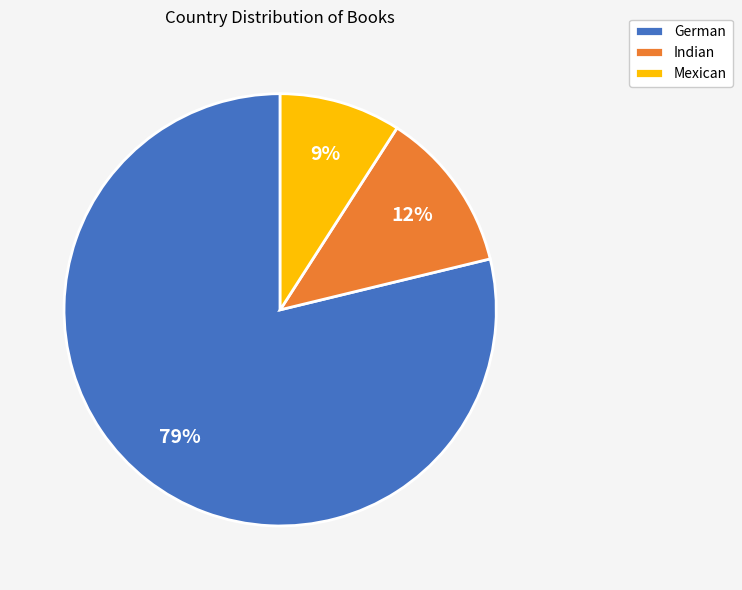

The Mexican slice represents 4% of the pie. True or false?

False